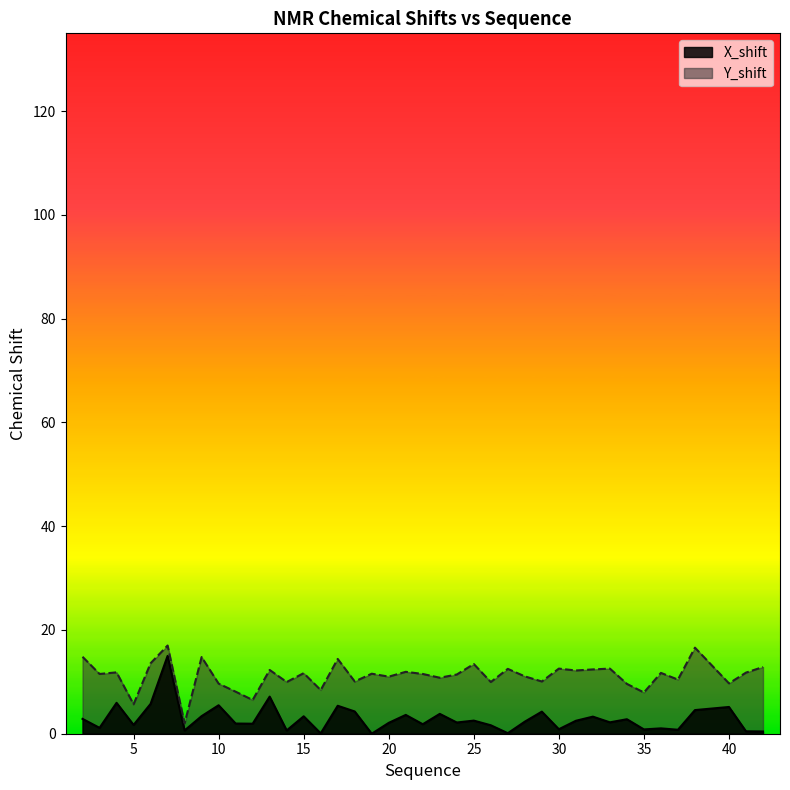

Which series changed the most between 22 and 28?

X_shift